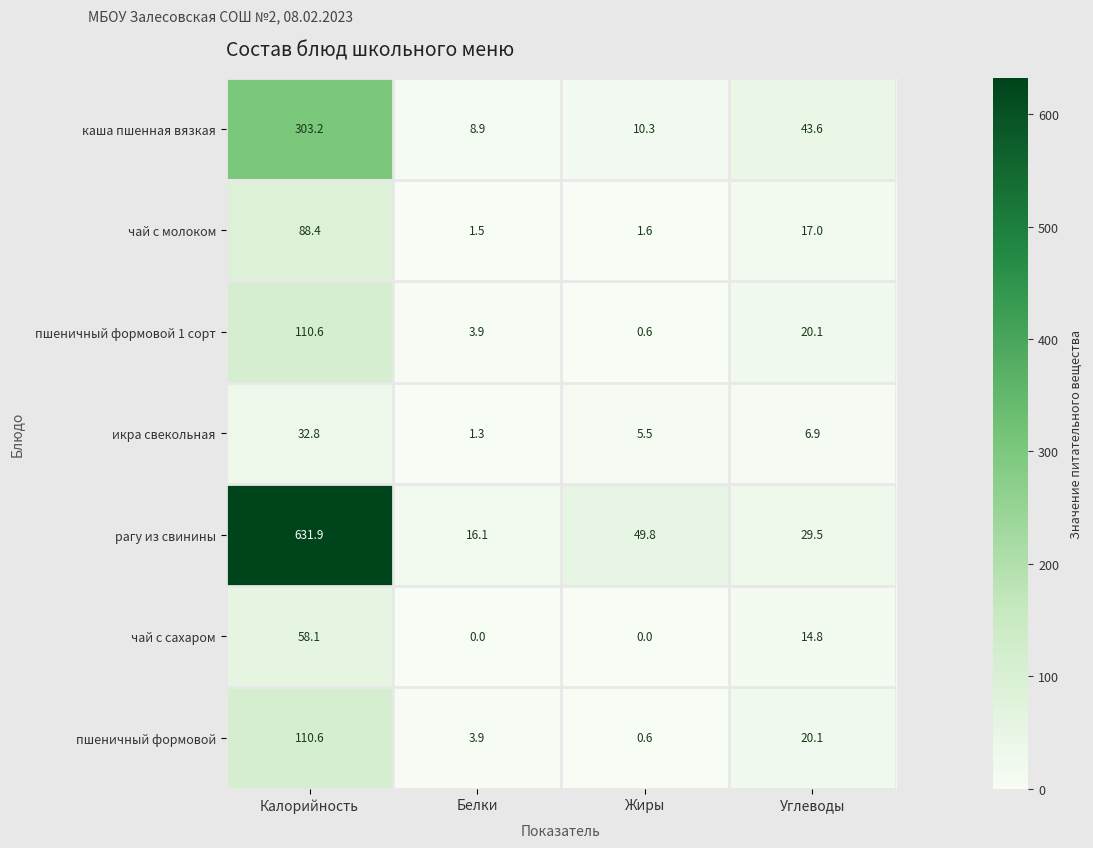

What is the greatest value displayed?

631.9